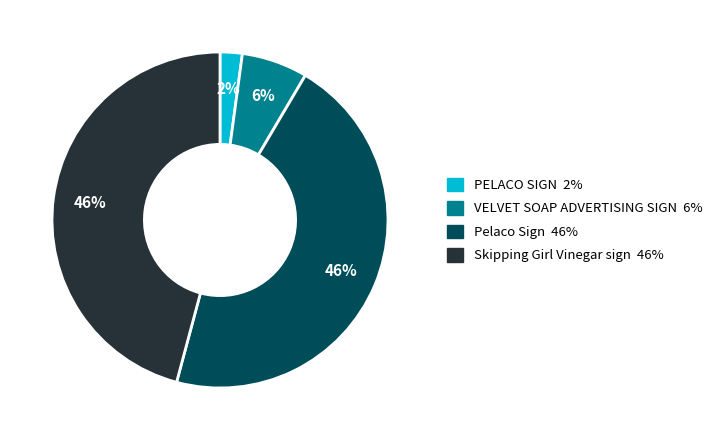

What percentage is the VELVET SOAP ADVERTISING SIGN slice, to the nearest percent?

6%